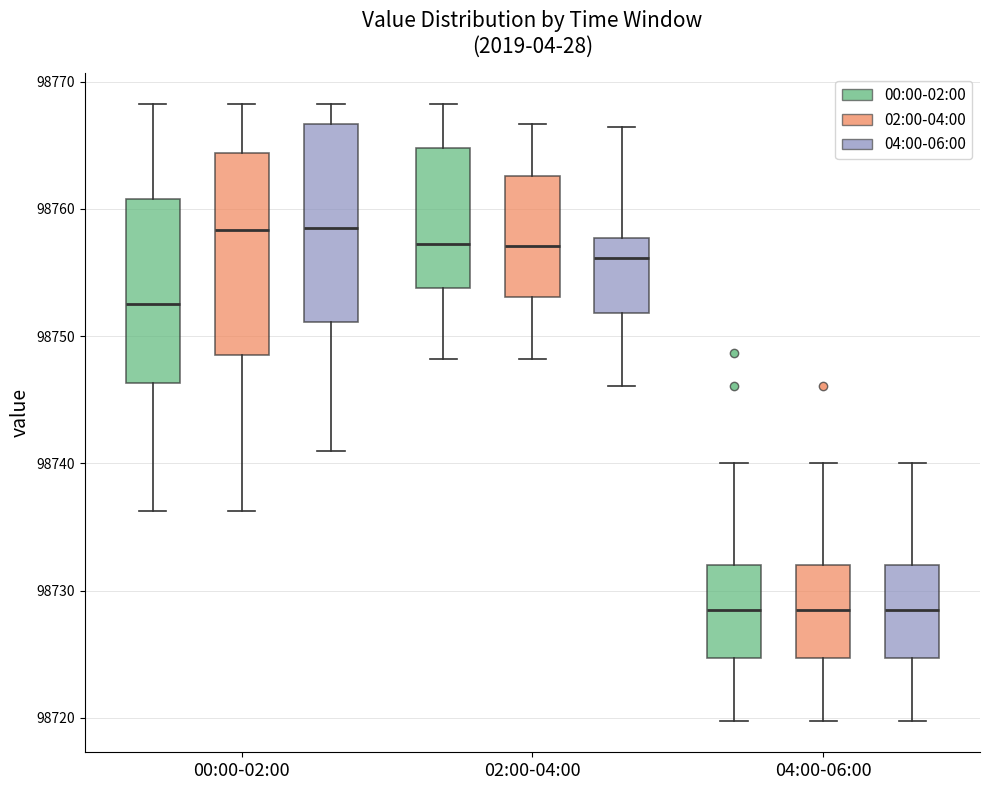

Where does the lower whisker of the box for 00:00-02:00 (04:00-06:00) end on the y-axis? The values are not printed on the chart, so give them approximately, as read against the axis.

98741